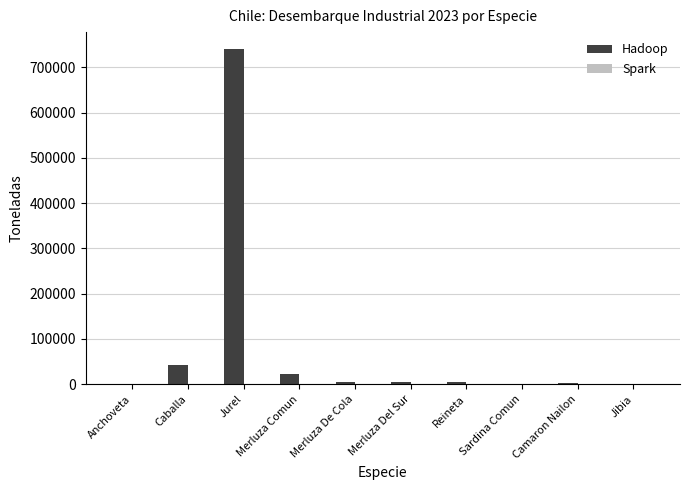

How many series are shown in this chart?

2